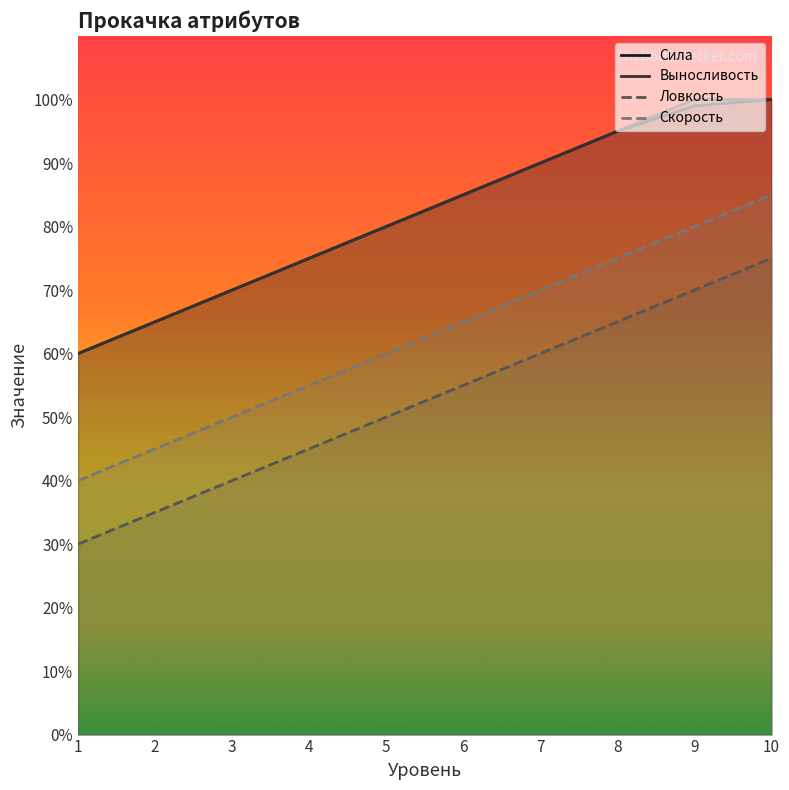

Which has a higher value, 2 or 5?

5